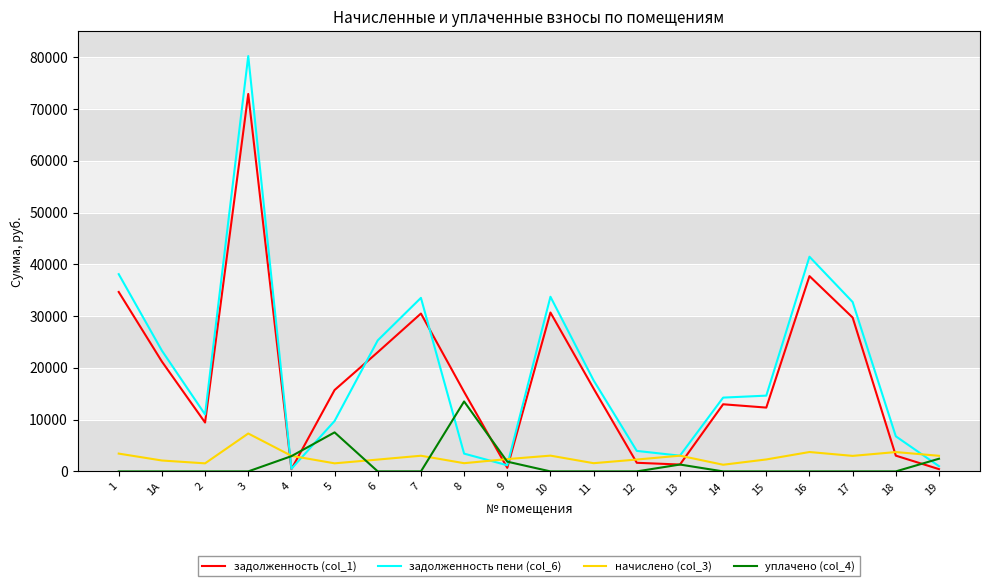

Is it true that задолженность пени (col_6) equals 41460.5 at 16?

True